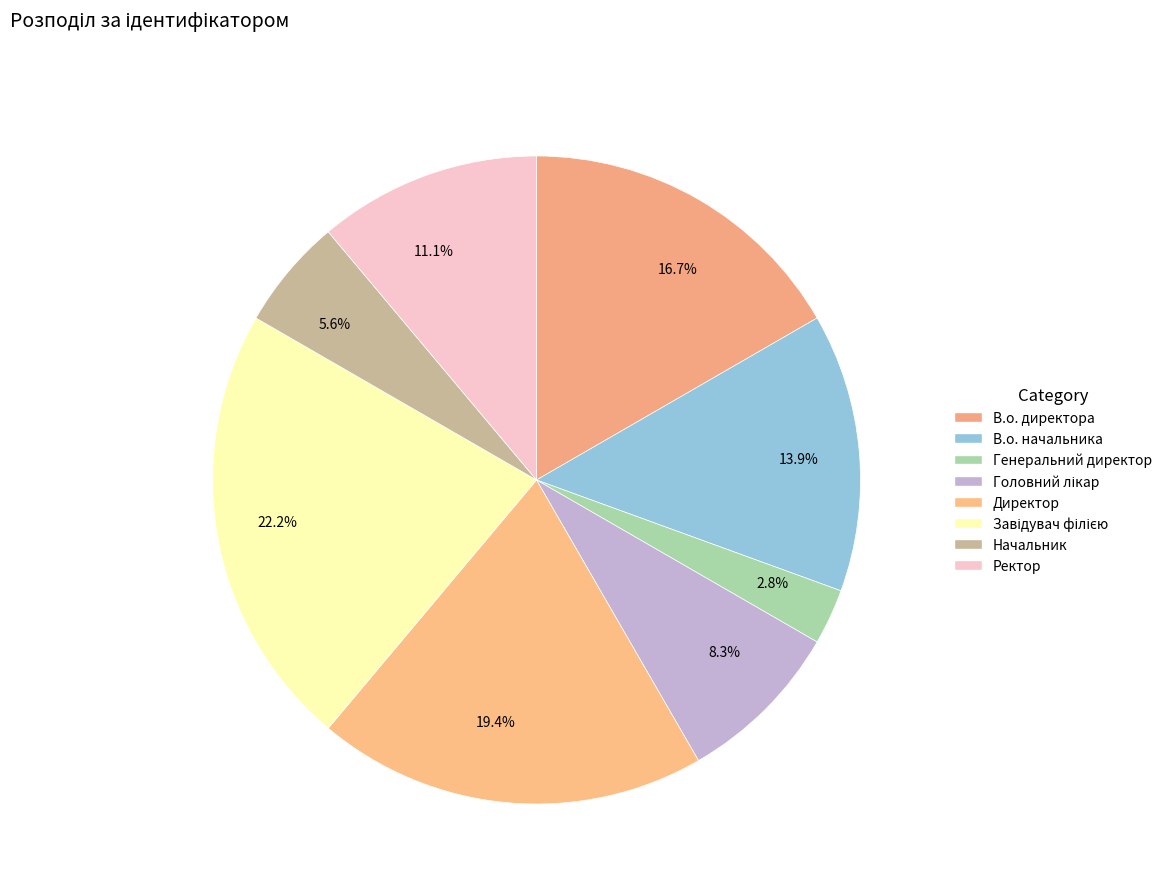

True or false: Генеральний директор accounts for 14% of the total.

False